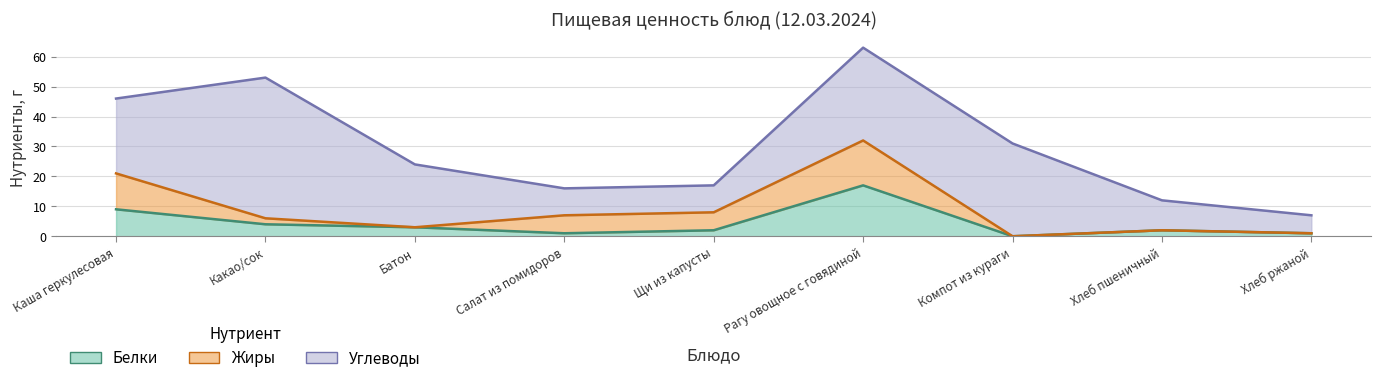

At which category is the sum across all series the highest?

Рагу овощное с говядиной